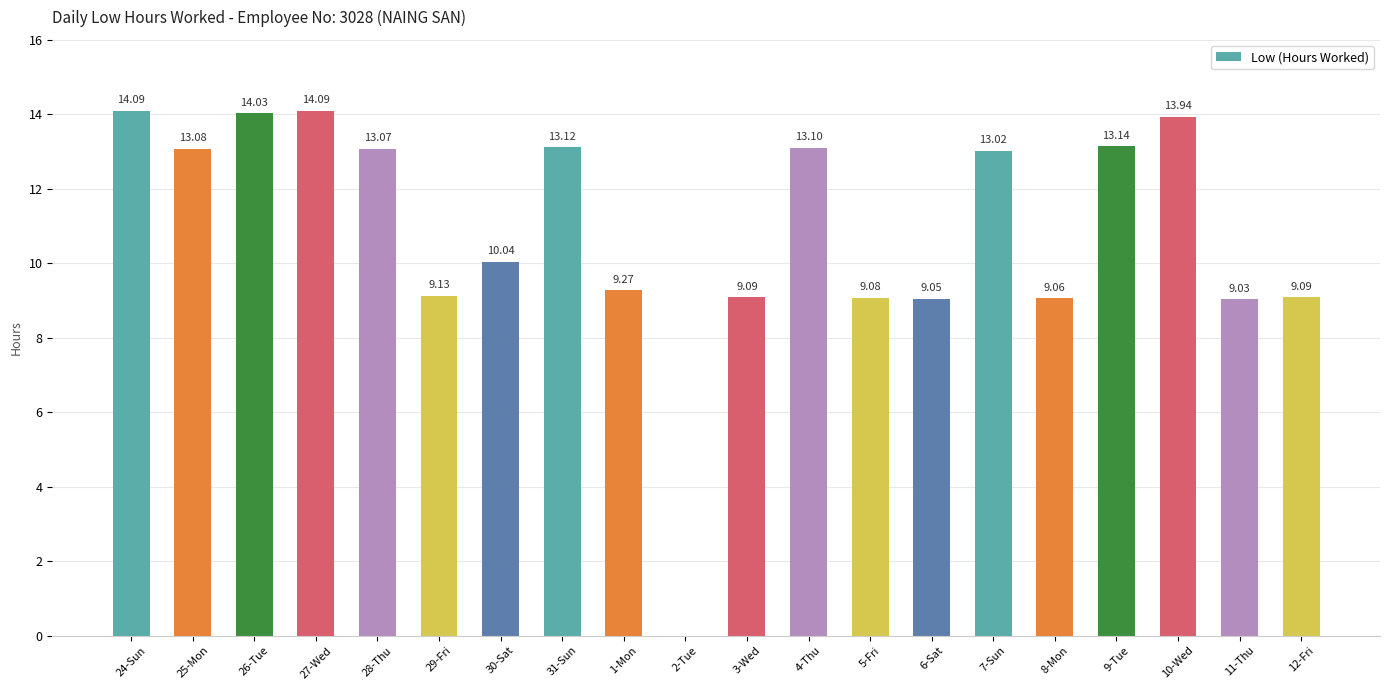

What is the maximum value shown in the chart?

14.1